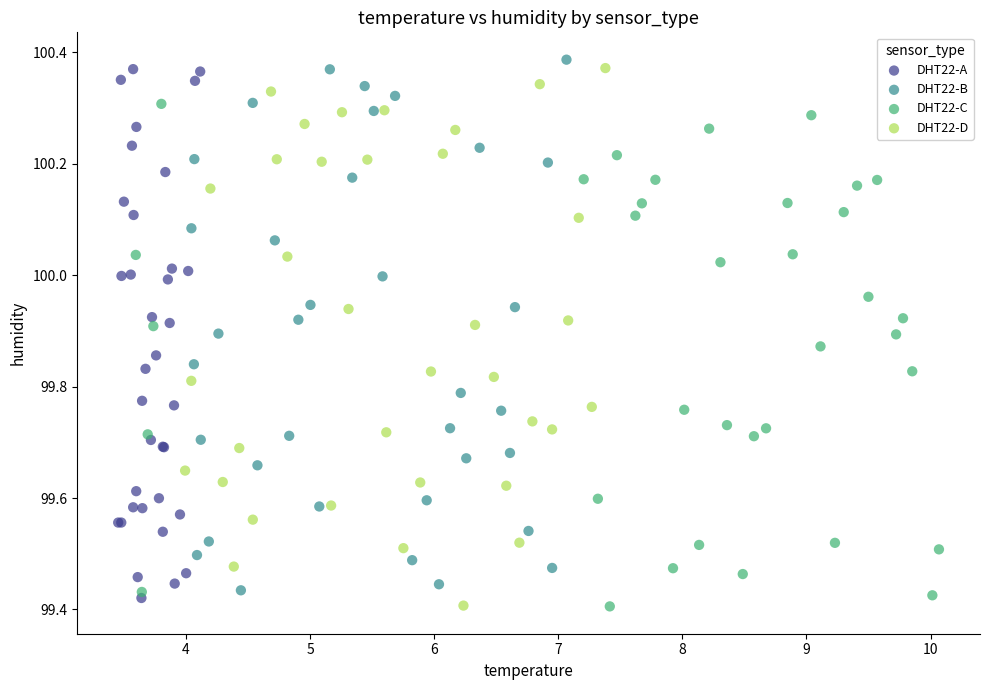

What are all the series names shown in the legend?

DHT22-A, DHT22-B, DHT22-C, DHT22-D